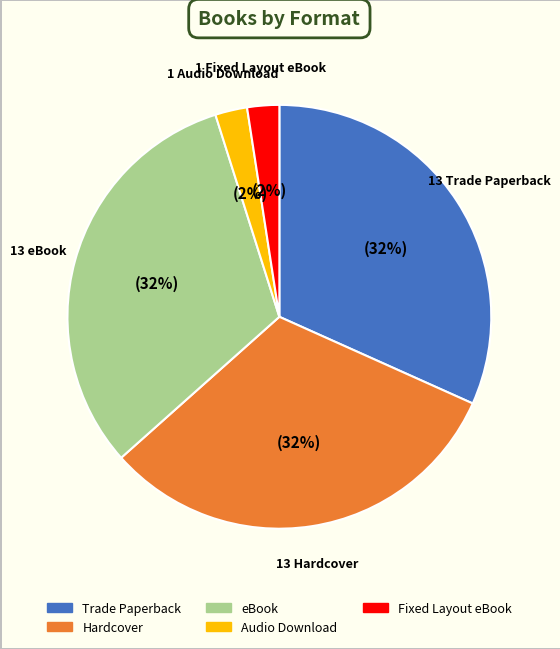

How many segments does this pie chart have?

5